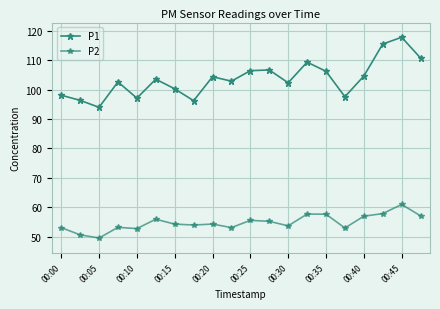

How many series are shown in this chart?

2